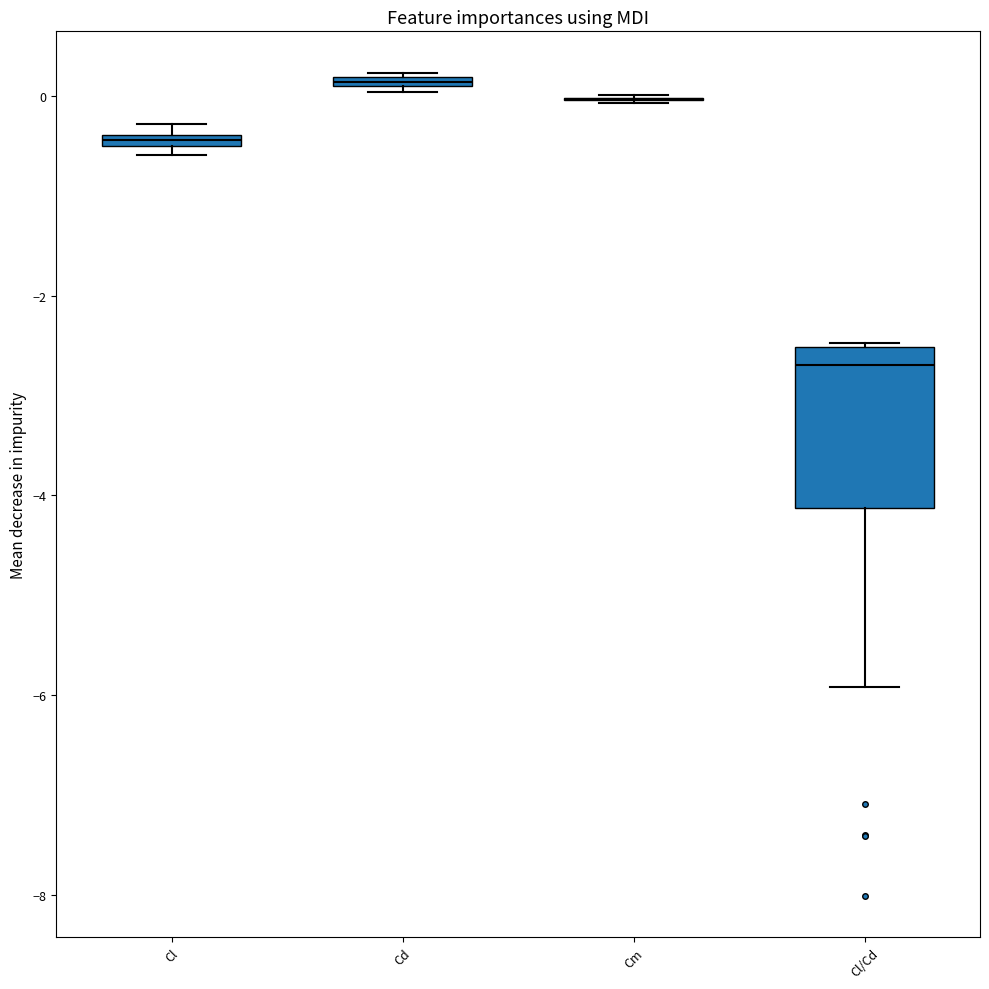

Where is the lower edge of the box for Cd on the y-axis? The values are not printed on the chart, so give them approximately, as read against the axis.

0.0